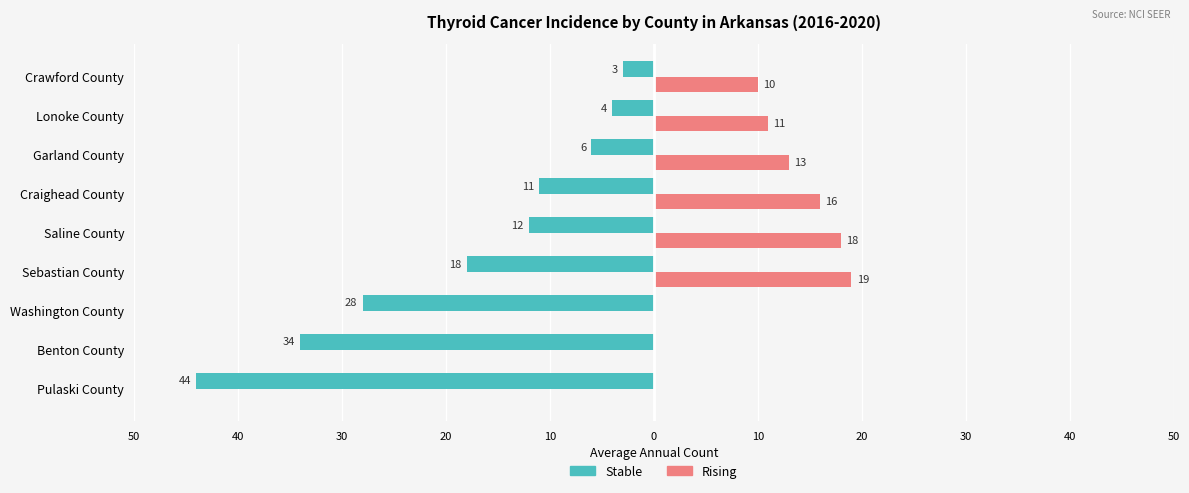

Which series has the widest spread of values?

Stable